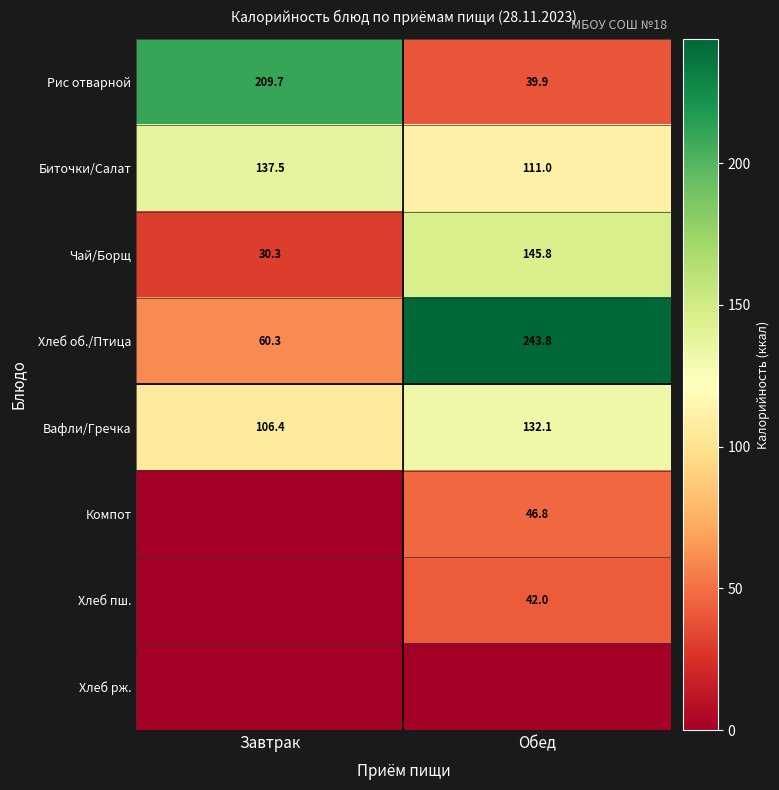

What is the average value of the Хлеб об./Птица series?

152.1